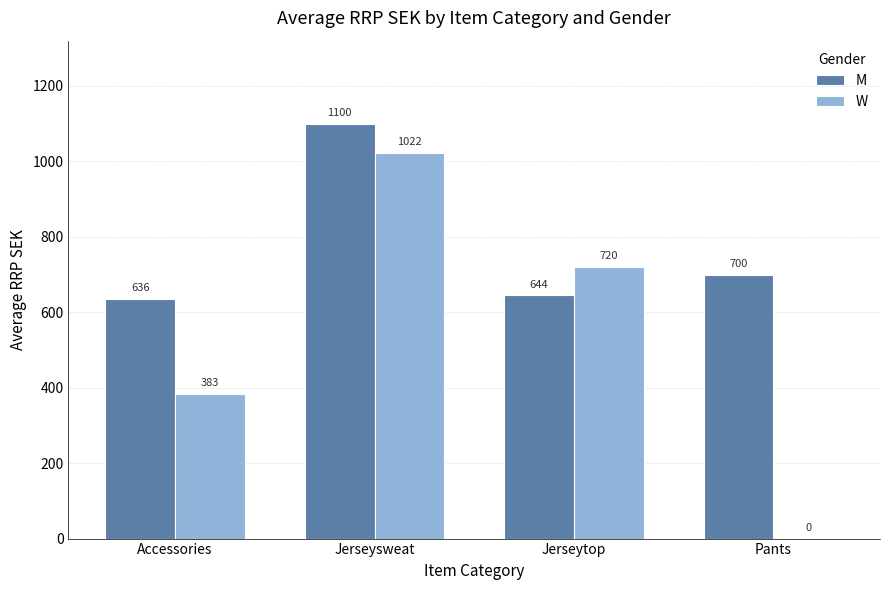

What value does the M series have at Accessories?

635.7